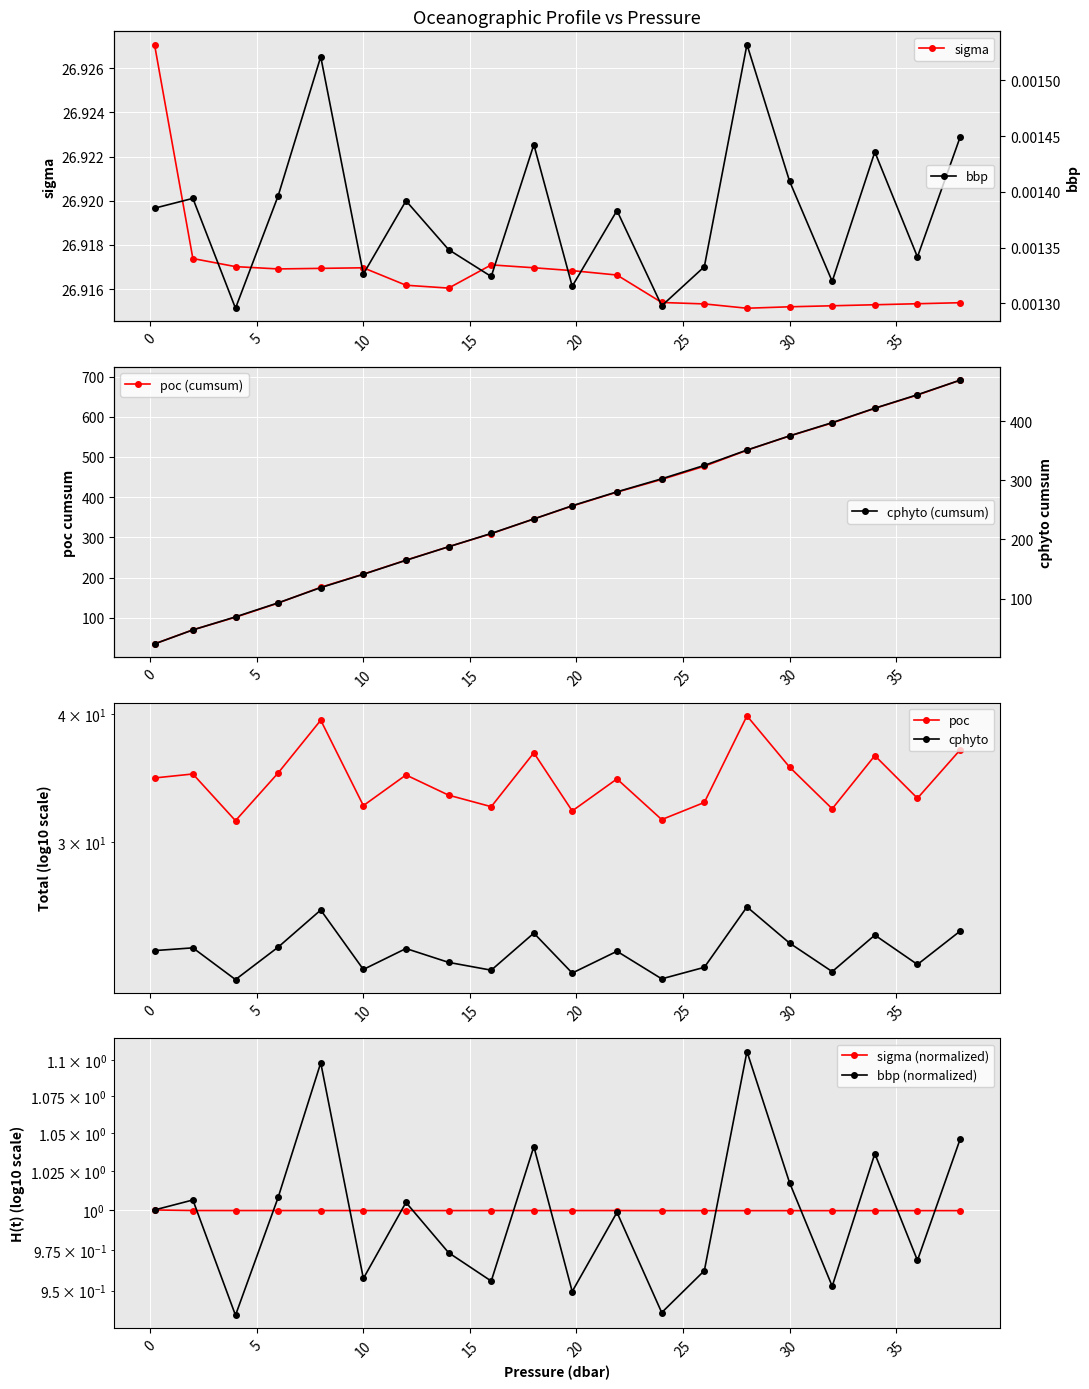

True or false: bbp has a value of 0.0 at 6.0.

True